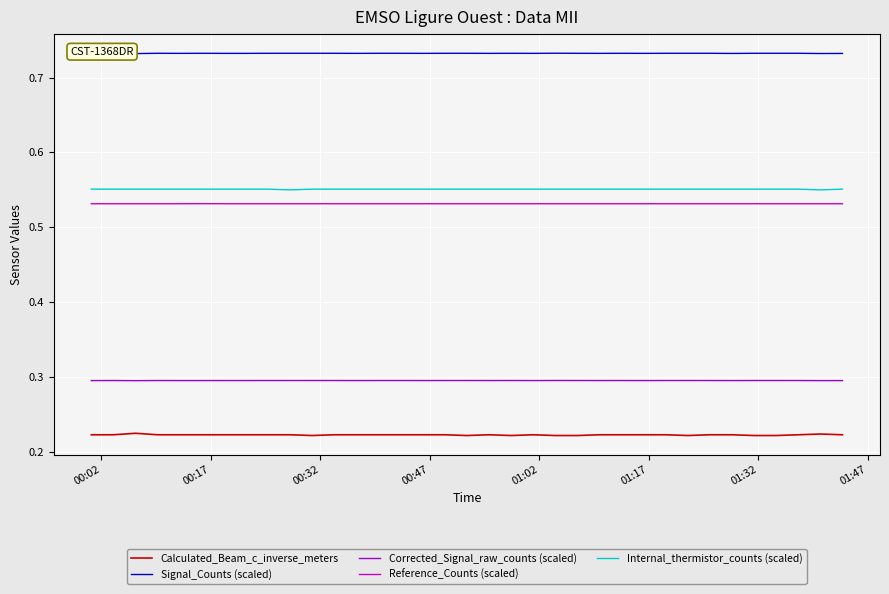

True or false: Signal_Counts (scaled) and Reference_Counts (scaled) intersect in this chart.

False